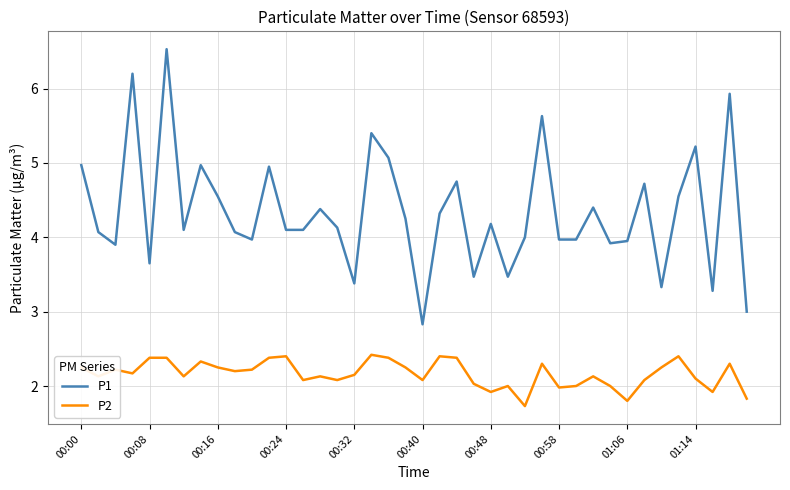

List the series in order of their overall mean, highest first.

P1, P2